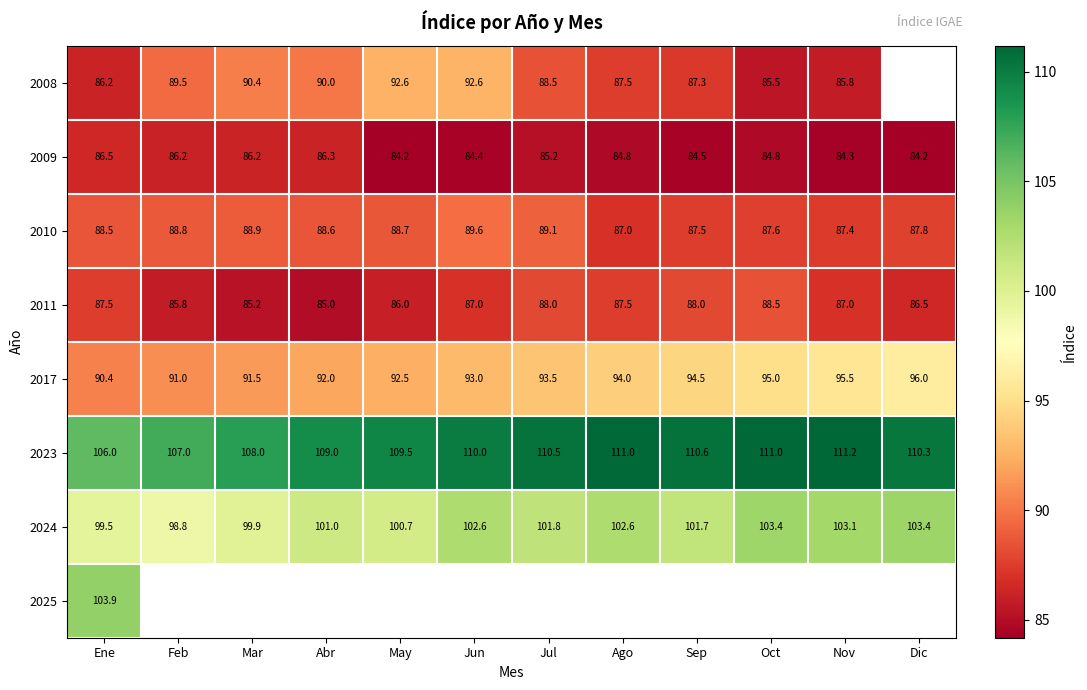

At how many categories does at least one series exceed 96?

12